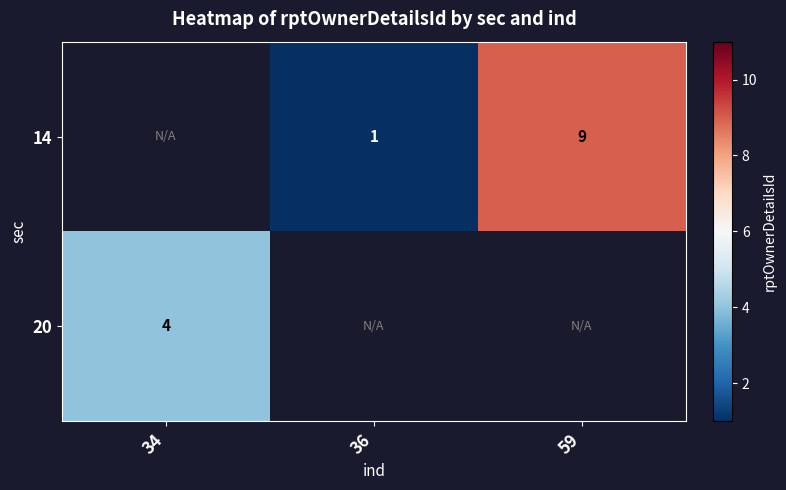

Is it true that 14 equals 1 at 36?

True